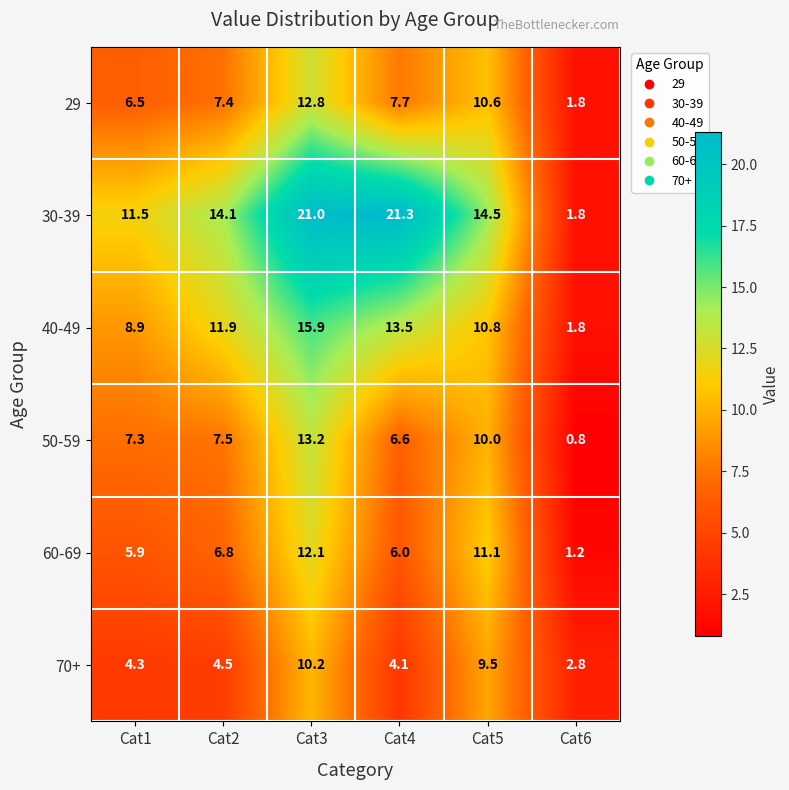

What is the average value of the 30-39 series?

14.0